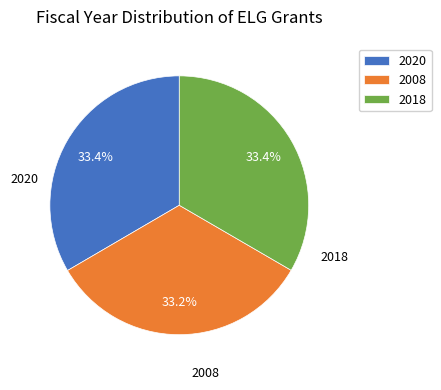

Combined, what portion of the pie is 2018 and 2008?

66.6%